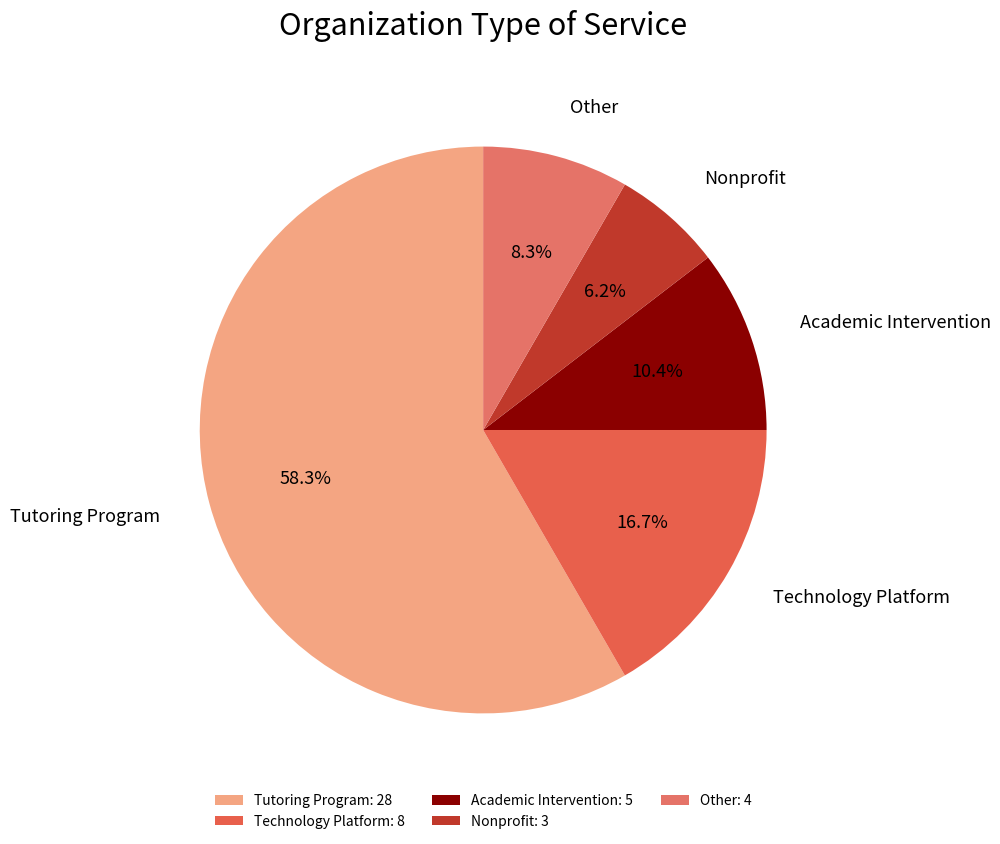

What percentage is NOT represented by Technology Platform?

83.3%